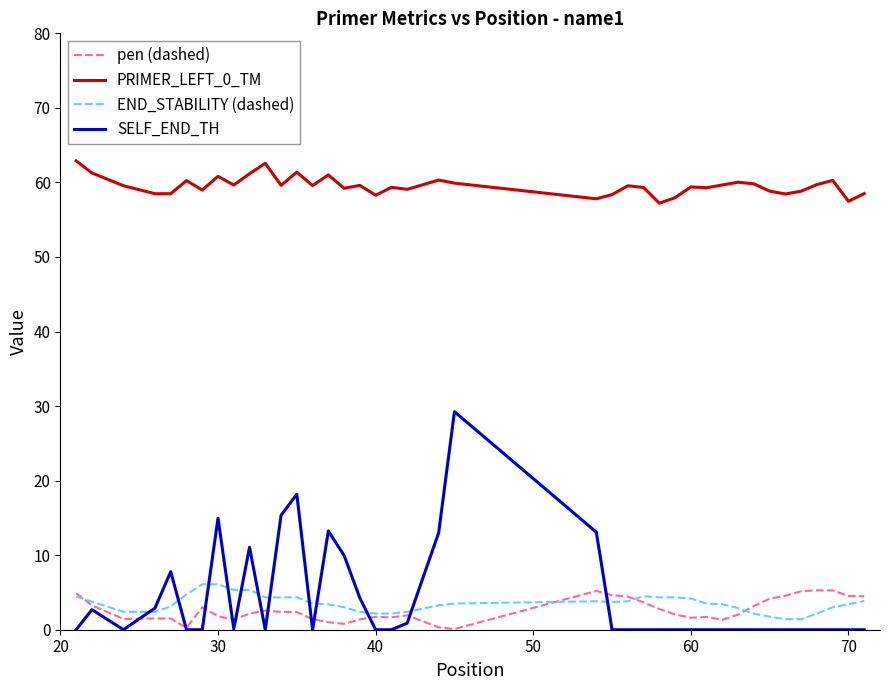

True or false: PRIMER_LEFT_0_TM and END_STABILITY (dashed) cross at least once.

False